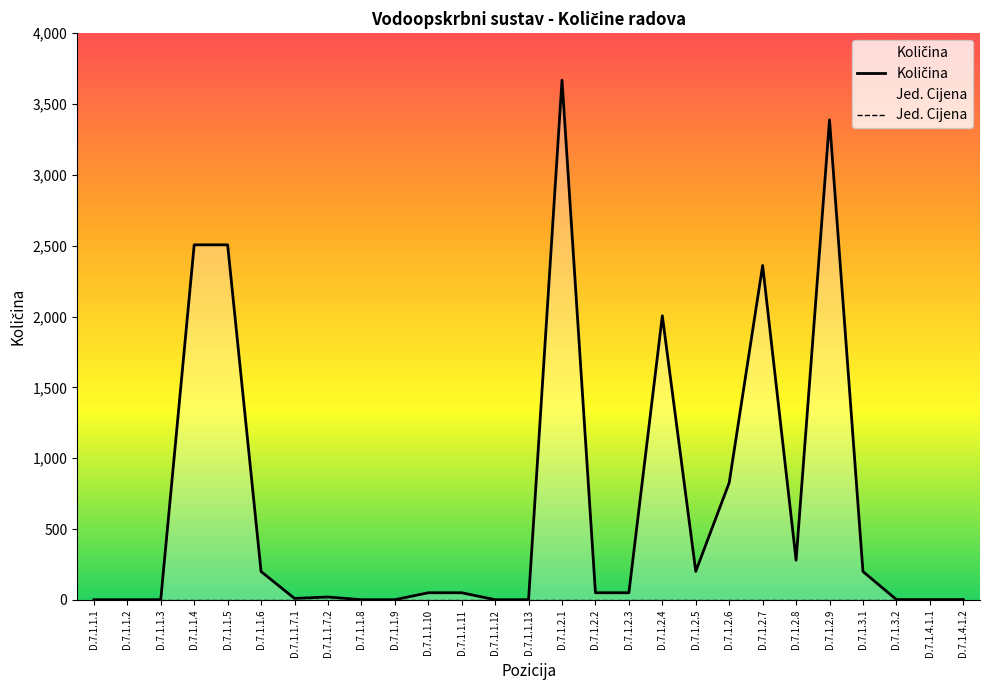

Rank the categories by Jed. Cijena value from highest to lowest.

D.7.1.1.1, D.7.1.1.2, D.7.1.1.3, D.7.1.1.4, D.7.1.1.5, D.7.1.1.6, D.7.1.1.7.1, D.7.1.1.7.2, D.7.1.1.8, D.7.1.1.9, D.7.1.1.10, D.7.1.1.11, D.7.1.1.12, D.7.1.1.13, D.7.1.2.1, D.7.1.2.2, D.7.1.2.3, D.7.1.2.4, D.7.1.2.5, D.7.1.2.6, D.7.1.2.7, D.7.1.2.8, D.7.1.2.9, D.7.1.3.1, D.7.1.3.2, D.7.1.4.1.1, D.7.1.4.1.2